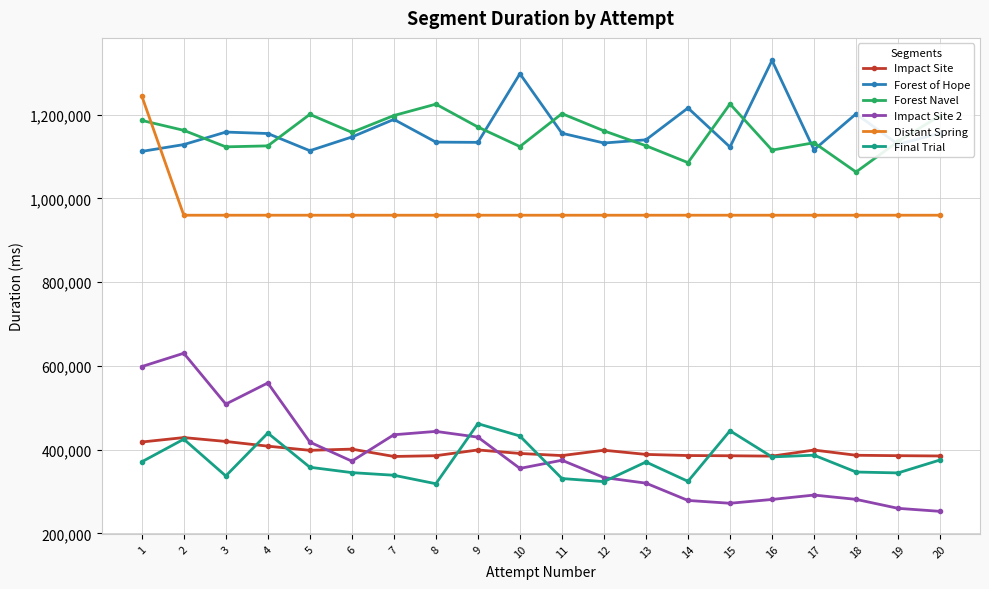

True or false: Distant Spring and Impact Site 2 intersect in this chart.

False